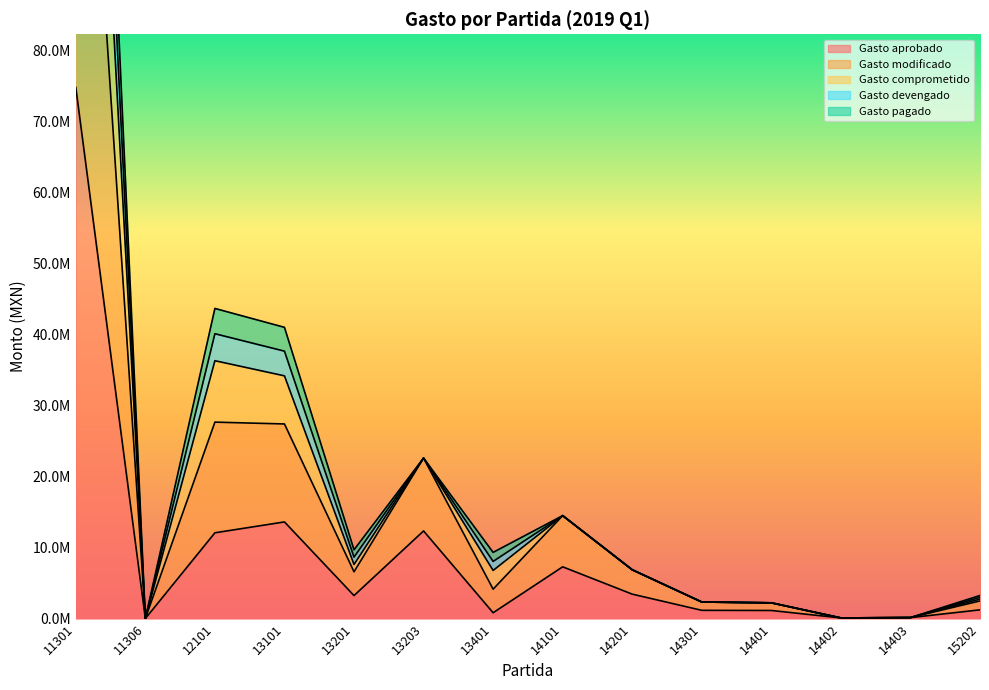

The Gasto aprobado series shows 4823380.4 at 13203. True or false?

False